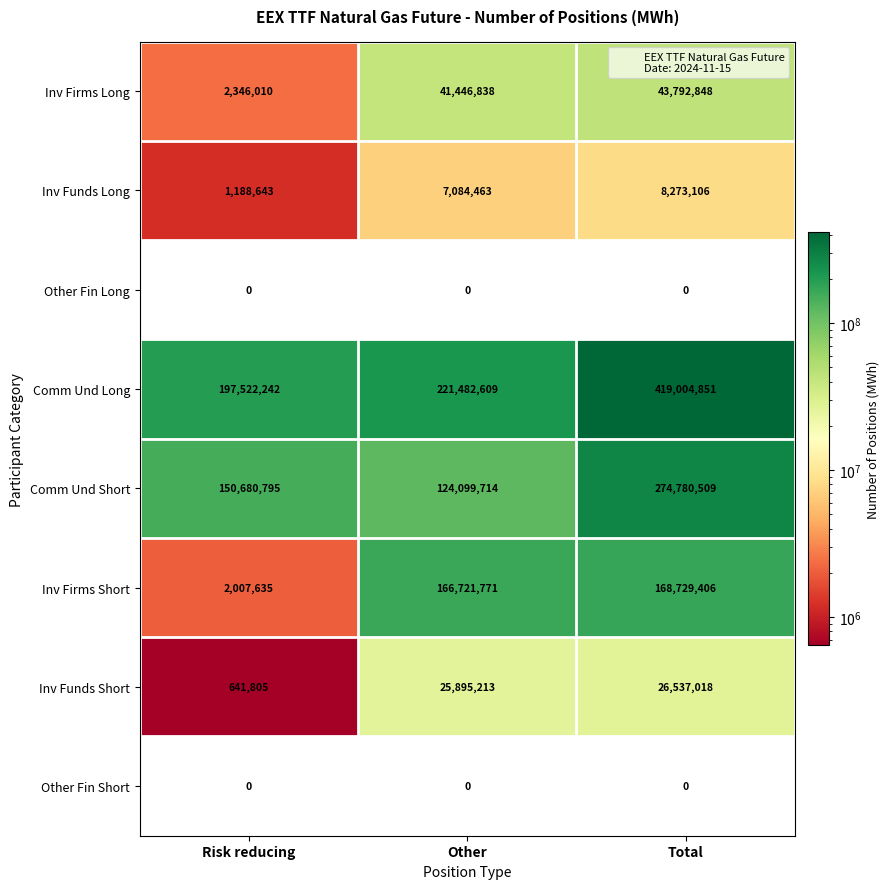

What is the maximum value shown in the chart?

419004851